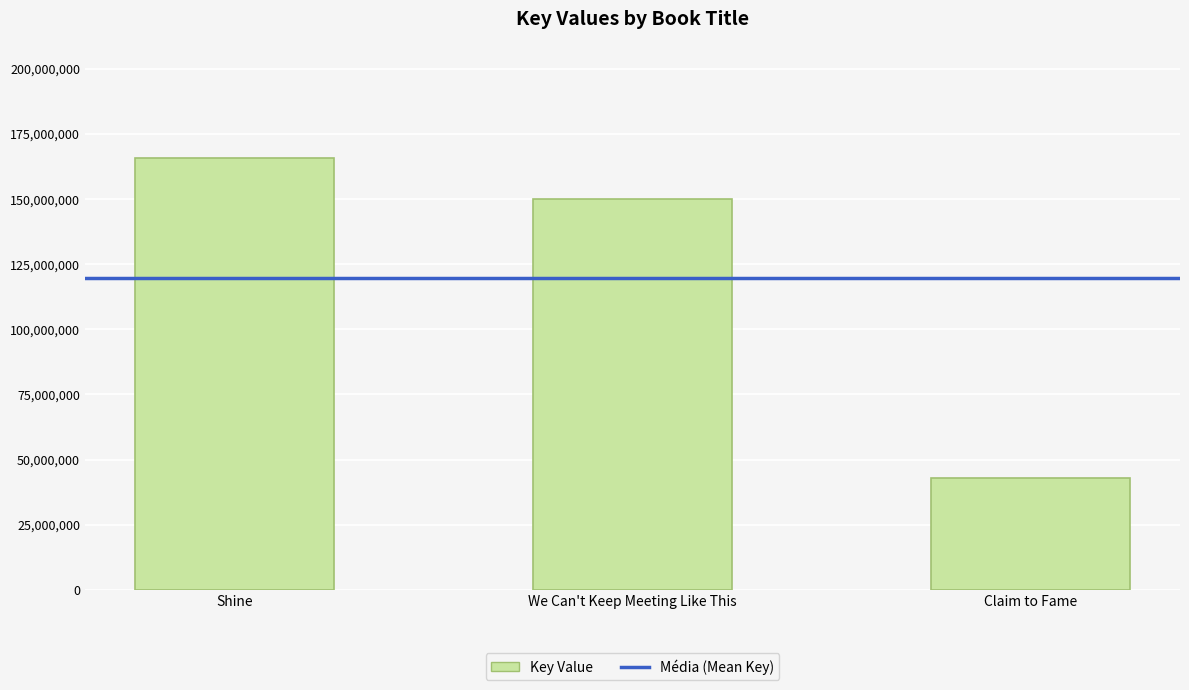

Reading left to right, what are all the values shown in this chart?

Shine=165833075	We Can't Keep Meeting Like This=149927719	Claim to Fame=42850352